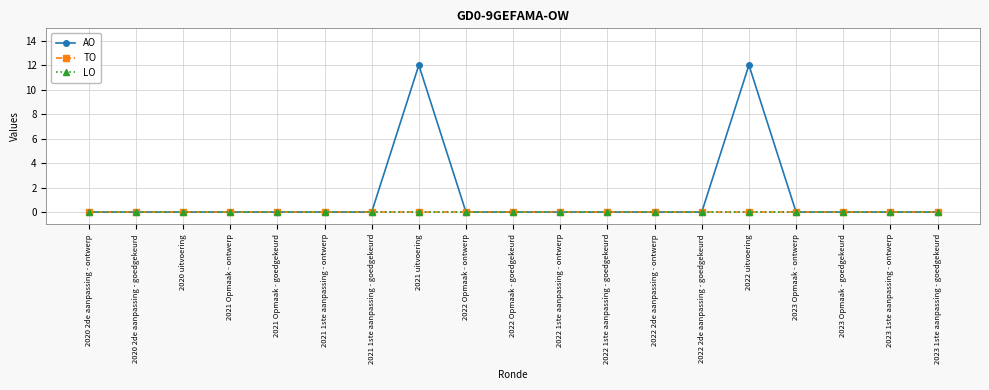

List the series in order of their peak value, lowest first.

TO, LO, AO